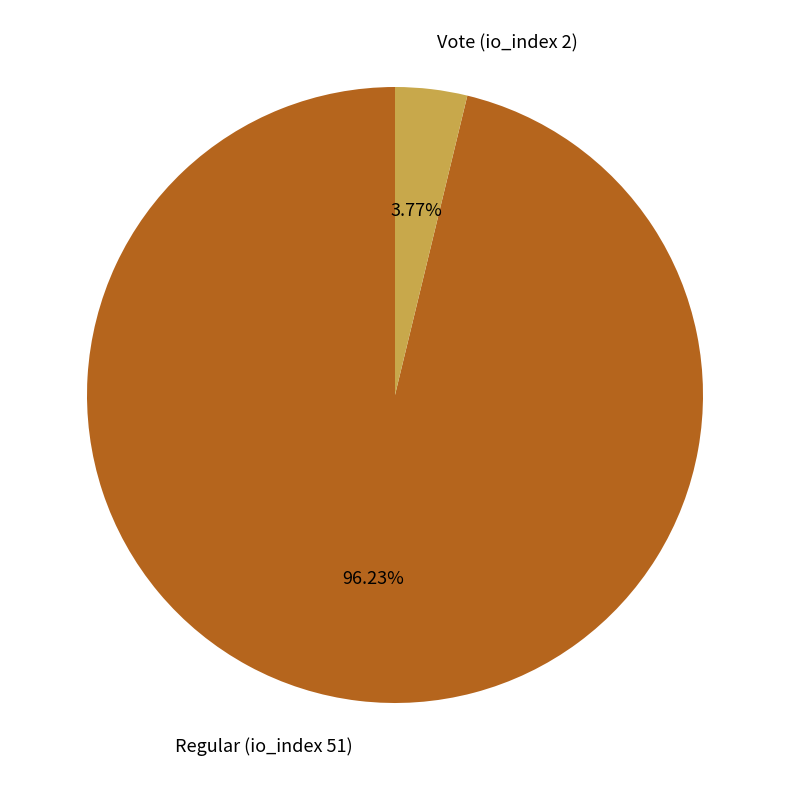

The Vote (io_index 2) slice represents 9% of the pie. True or false?

False